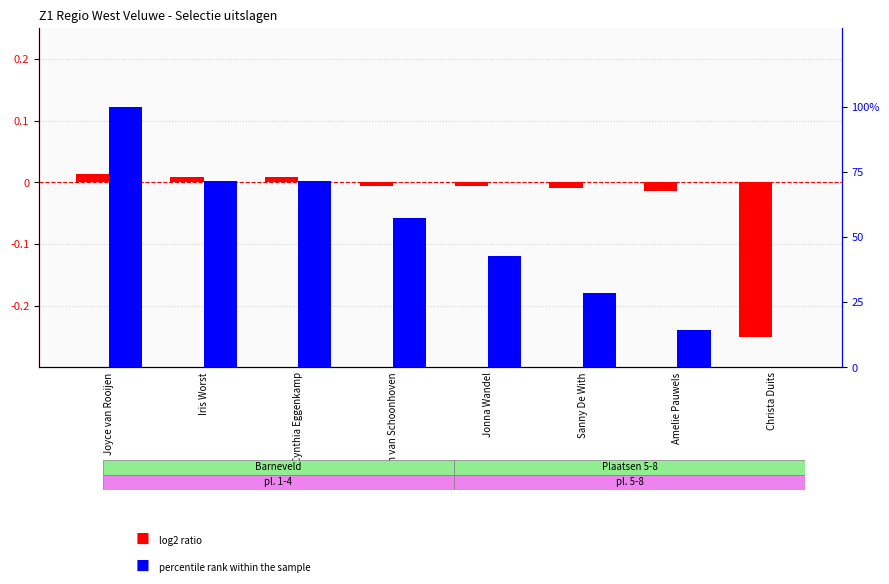

What is the spread (max minus min) of values at Amelie Pauwels?

14.3